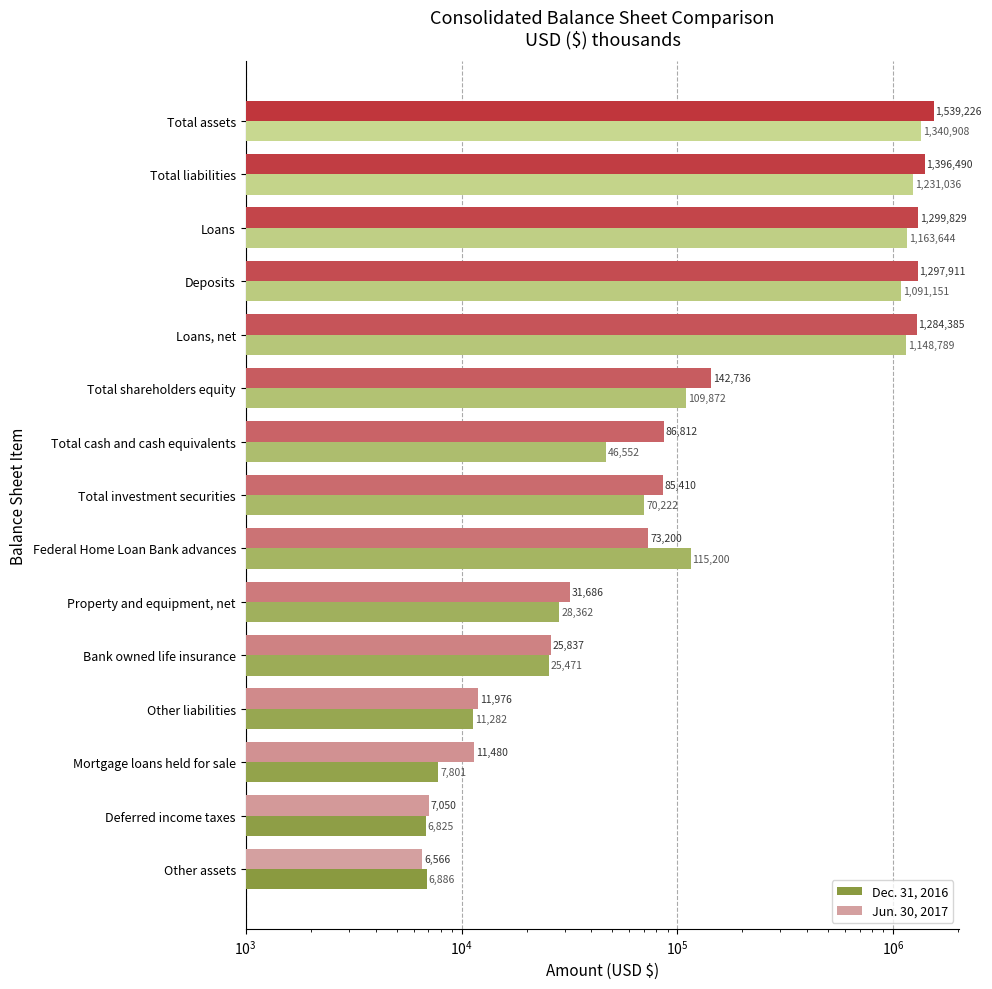

Is the value of Dec. 31, 2016 at Loans greater than the value of Jun. 30, 2017 at Loans?

No